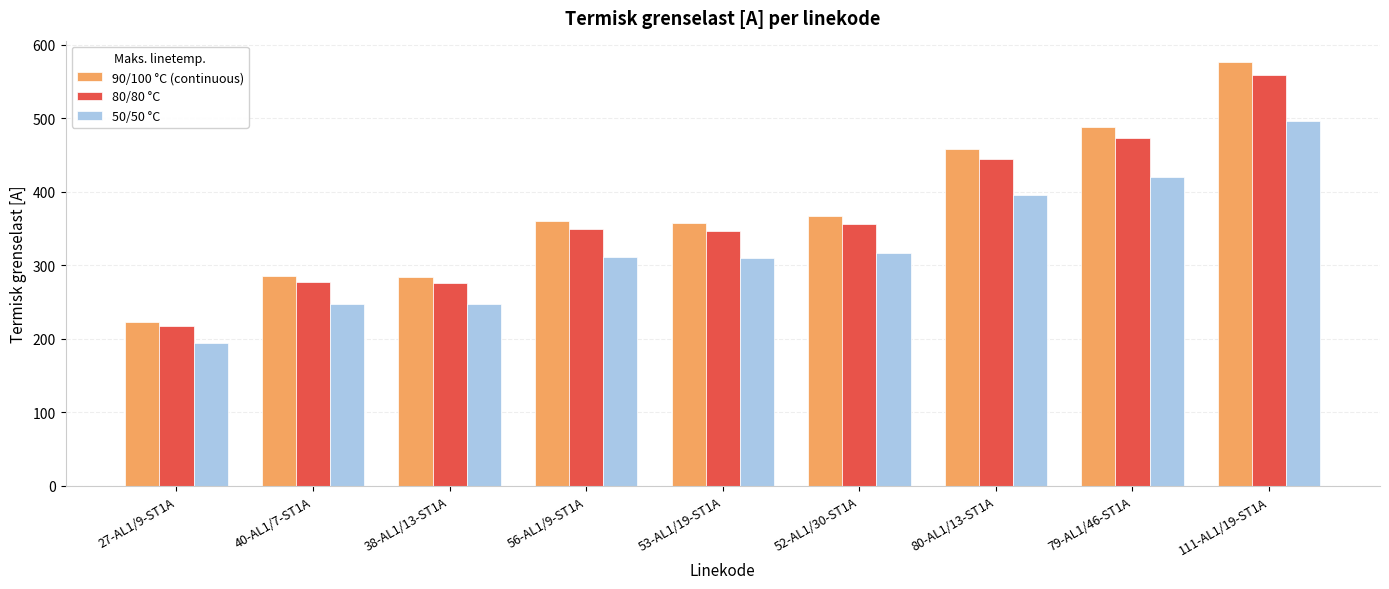

Between 53-AL1/19-ST1A and 79-AL1/46-ST1A, which series saw the biggest shift?

90/100 °C (continuous)